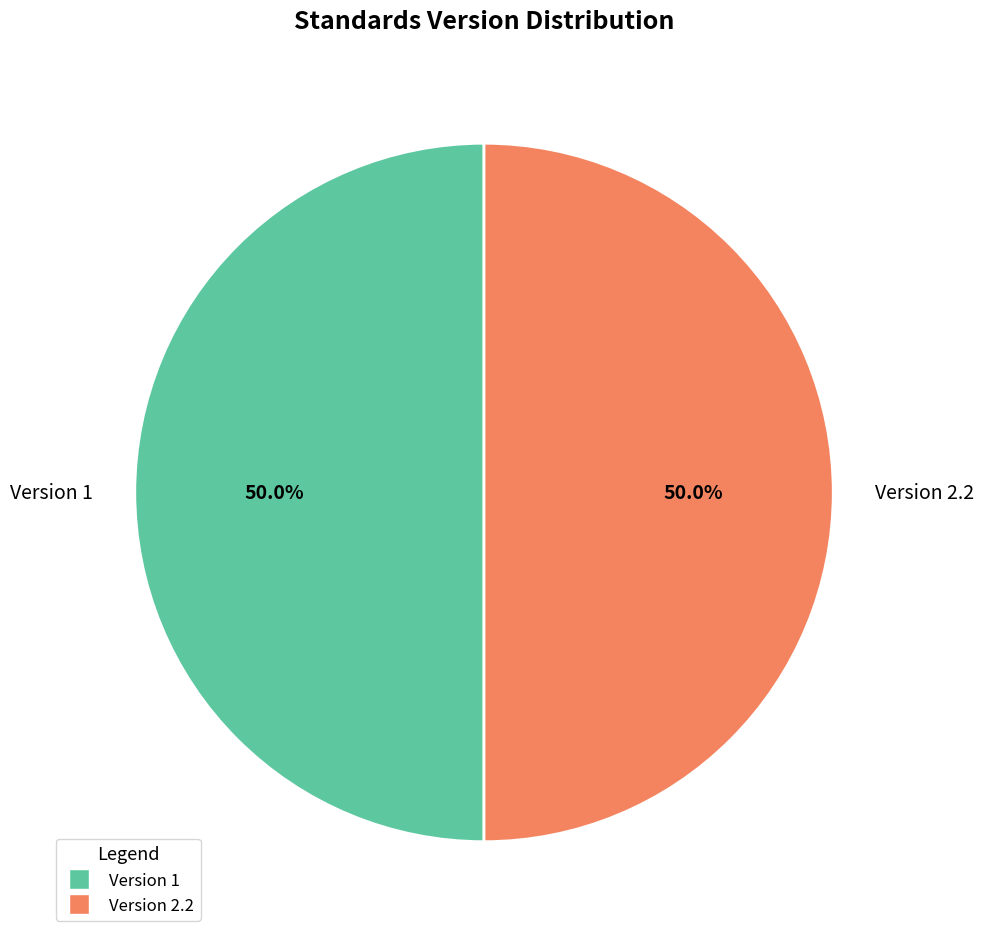

Approximately how many times larger is the value at Version 1 compared to Version 2.2?

1.0